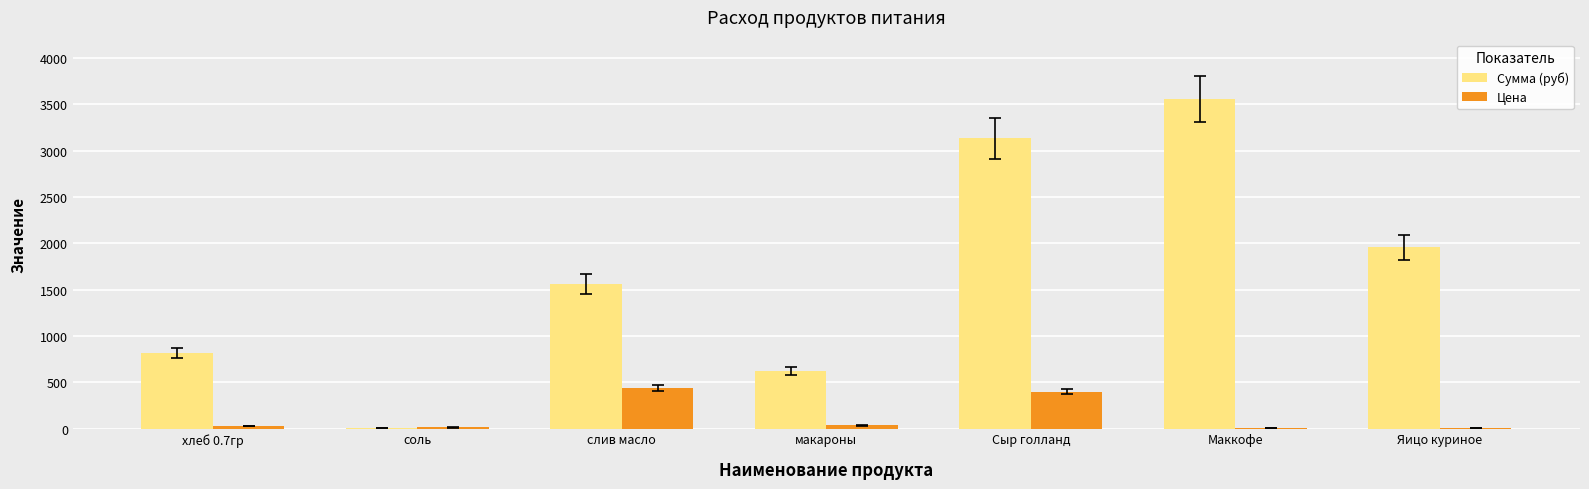

Between Маккофе and Яицо куриное, which series saw the biggest shift?

Сумма (руб)